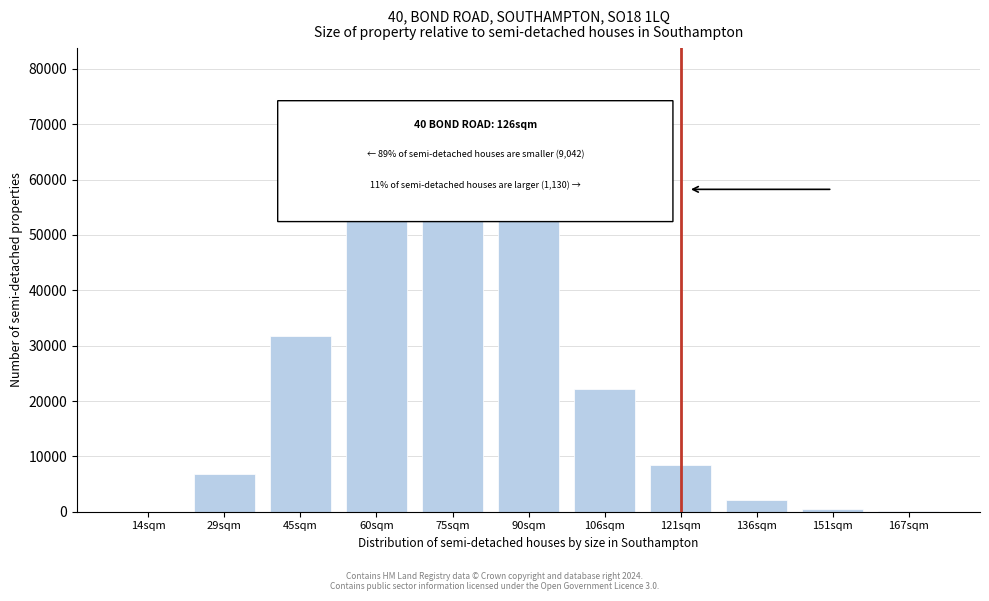

What is the greatest value displayed?

72804